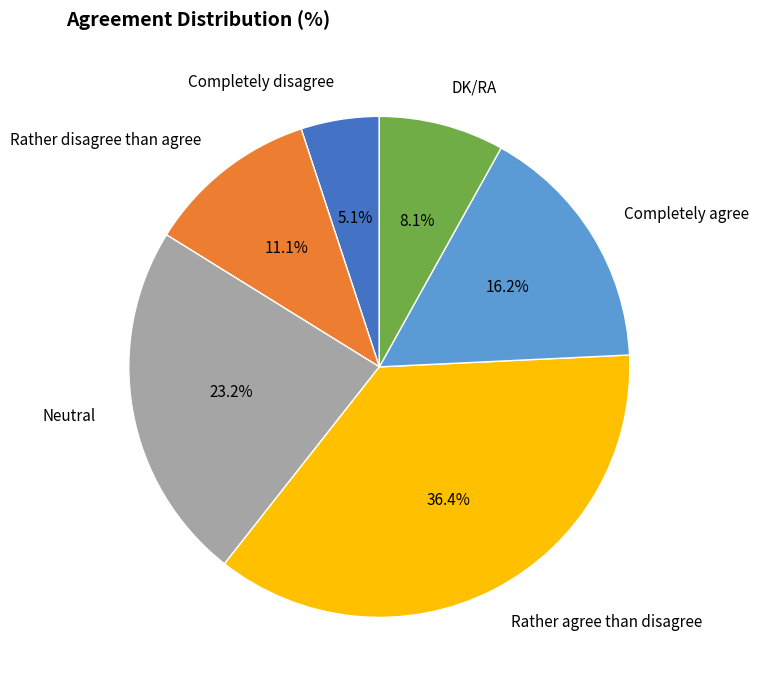

Is it true that DK/RA is 8% of the pie?

True